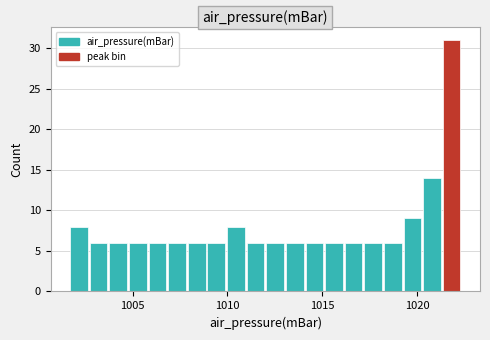

Around what value on the x-axis is the tallest bar? Give the approximate position of its centre, as read against the axis.

1022.0